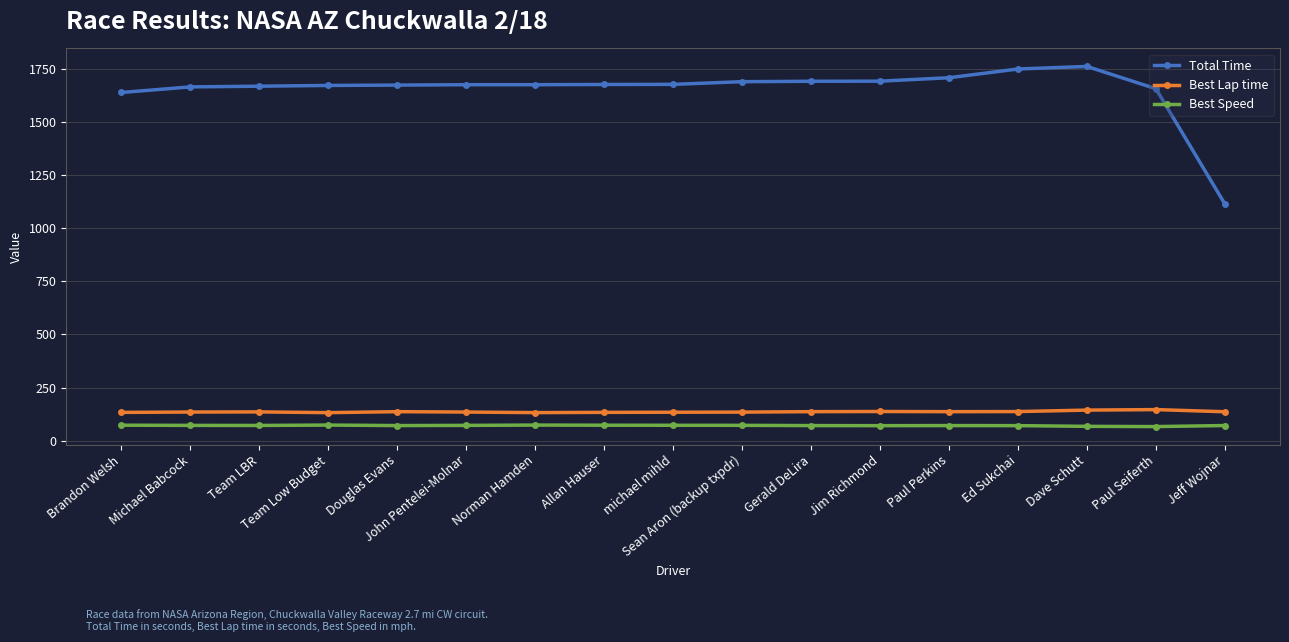

The value of Best Speed at Sean Aron (backup txpdr) is 72.1. True or false?

True